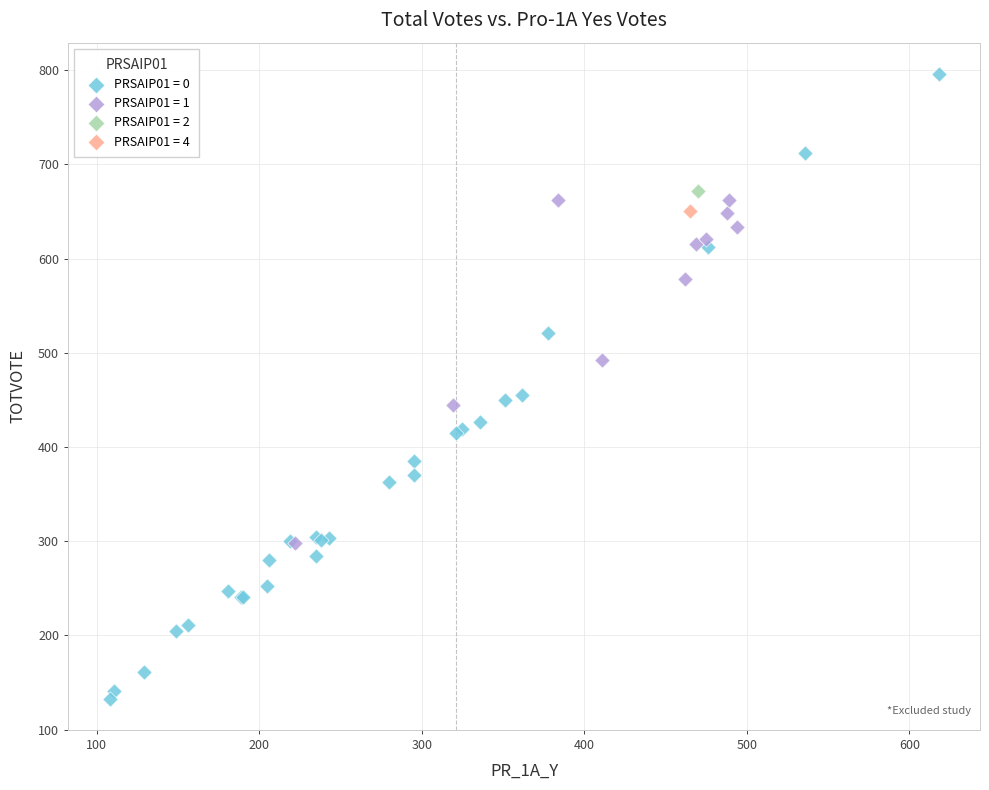

What are all the series names shown in the legend?

PRSAIP01 = 0, PRSAIP01 = 1, PRSAIP01 = 2, PRSAIP01 = 4